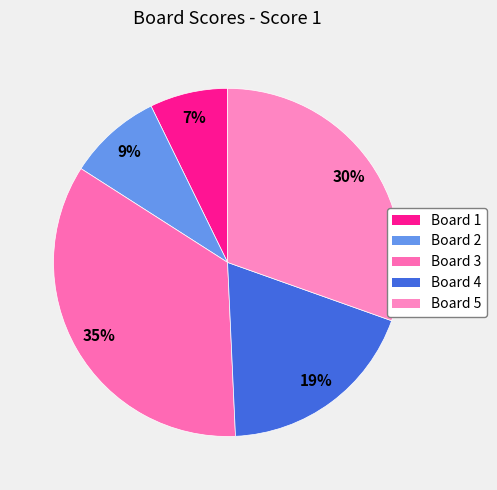

Combined, what portion of the pie is Board 4 and Board 1?

26.1%